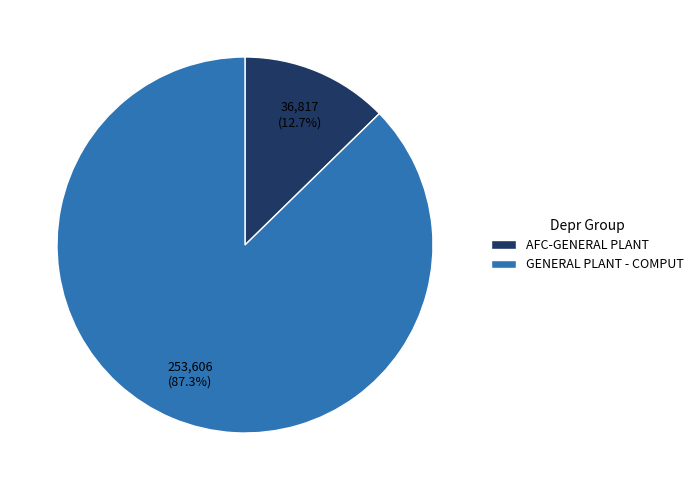

Which slice is the smallest?

AFC-GENERAL PLANT